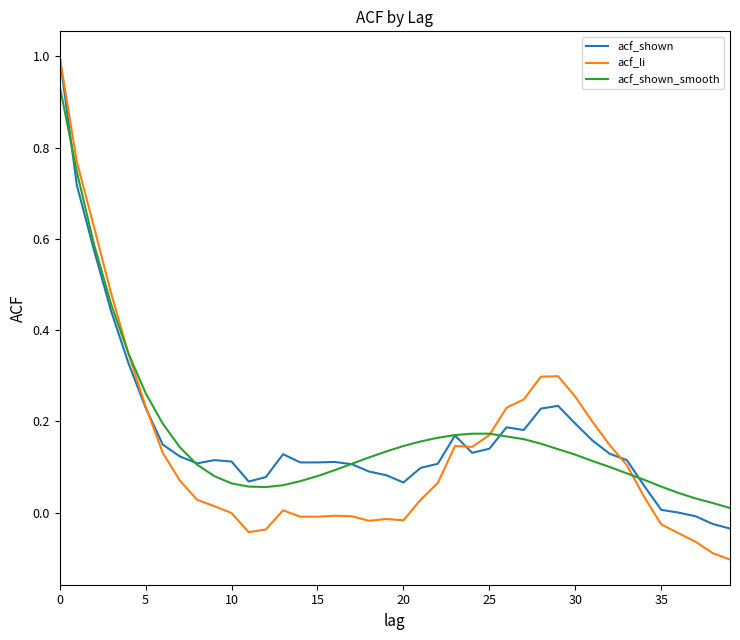

Which series has the widest spread of values?

acf_li